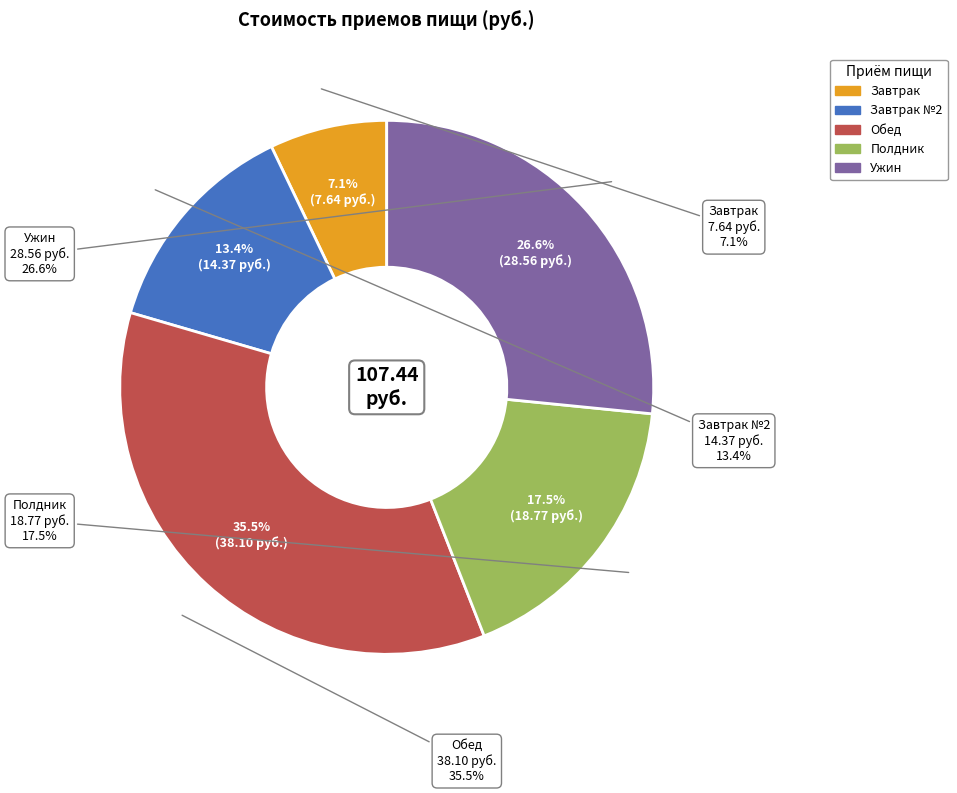

True or false: Обед accounts for 49% of the total.

False